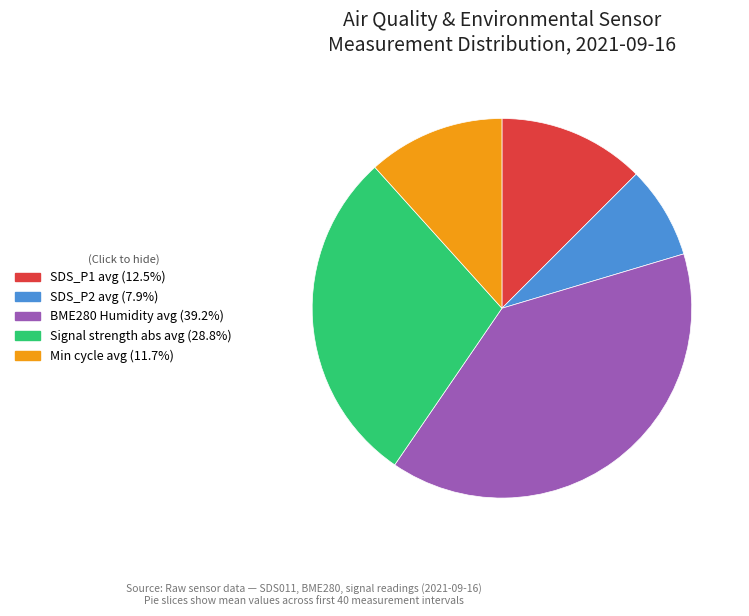

Is there any slice that represents more than half of the pie?

No